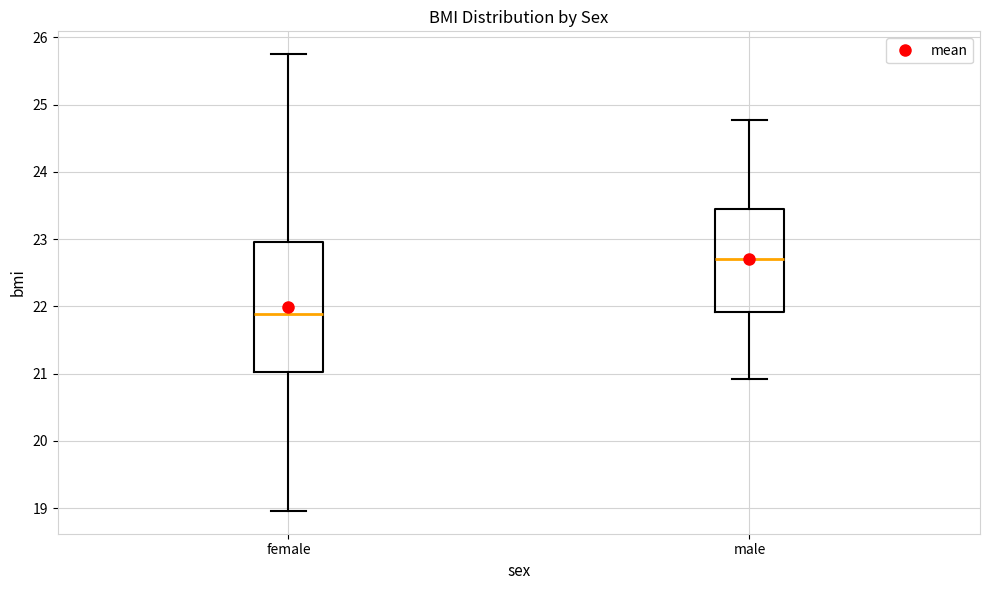

Where is the upper edge of the box for male on the y-axis? The values are not printed on the chart, so give them approximately, as read against the axis.

23.4